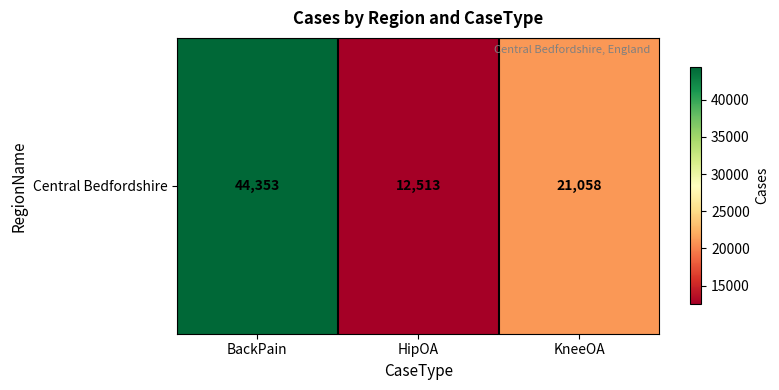

Reading left to right, what are all the values shown in this chart?

BackPain=44353	HipOA=12513	KneeOA=21058